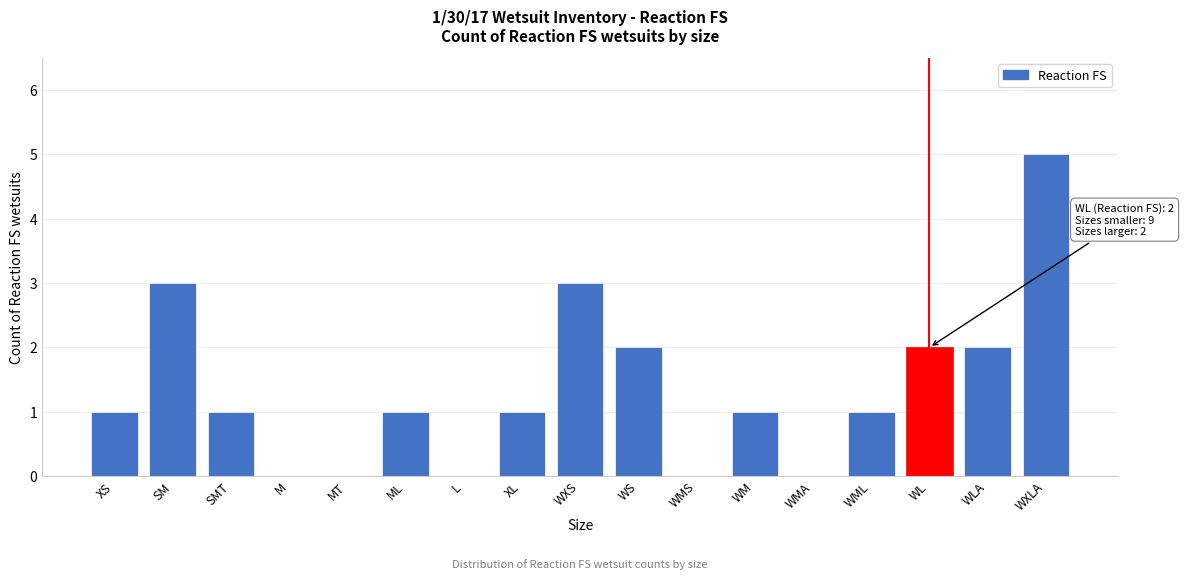

Reading right to left, what are all the values shown in this chart?

WXLA=5	WLA=2	WL=2	WML=1	WMA=0	WM=1	WMS=0	WS=2	WXS=3	XL=1	L=0	ML=1	MT=0	M=0	SMT=1	SM=3	XS=1